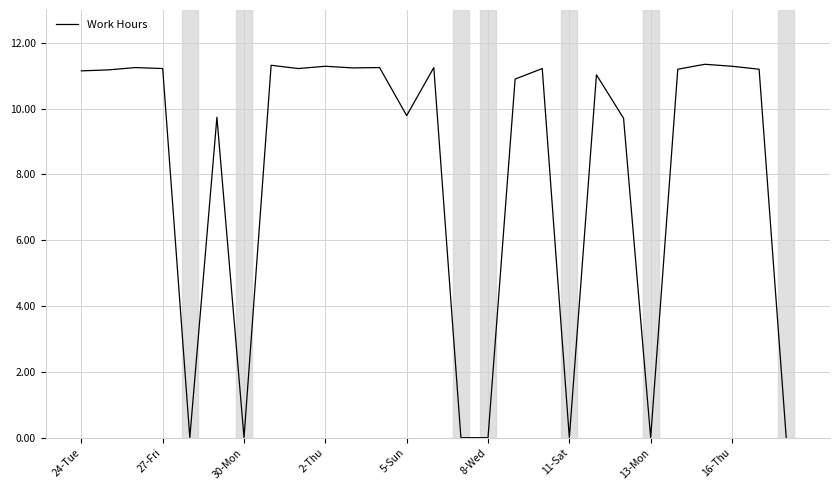

Does the chart display data point markers on the line(s)?

No